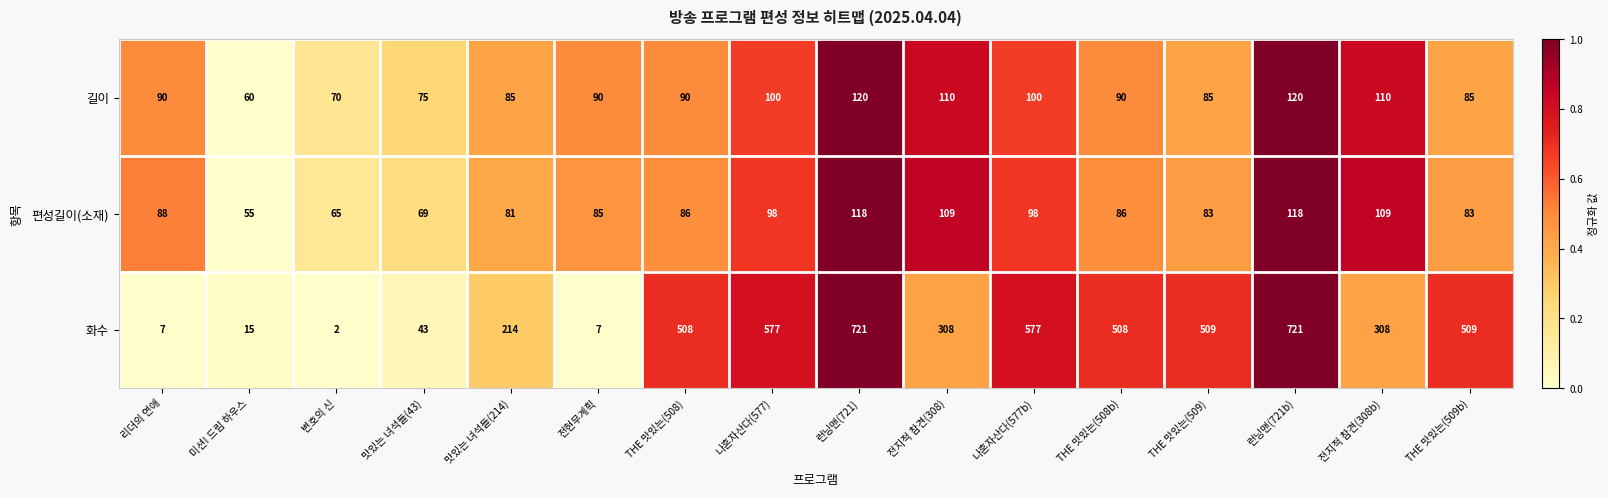

What is the difference between the second highest and minimum values in the 화수 series?

719